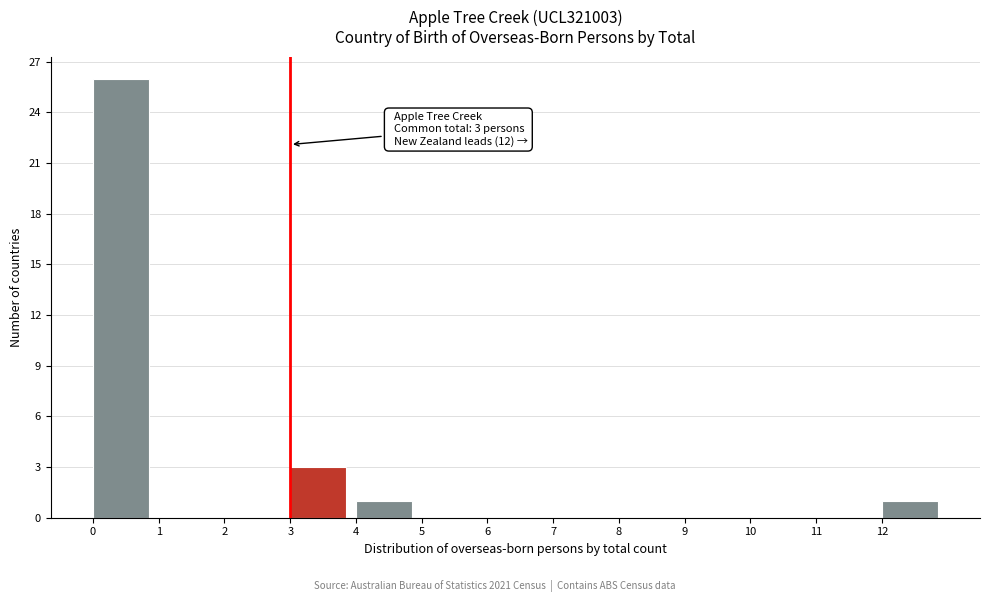

Over which range of the x-axis is the bar tallest?

0 to 1